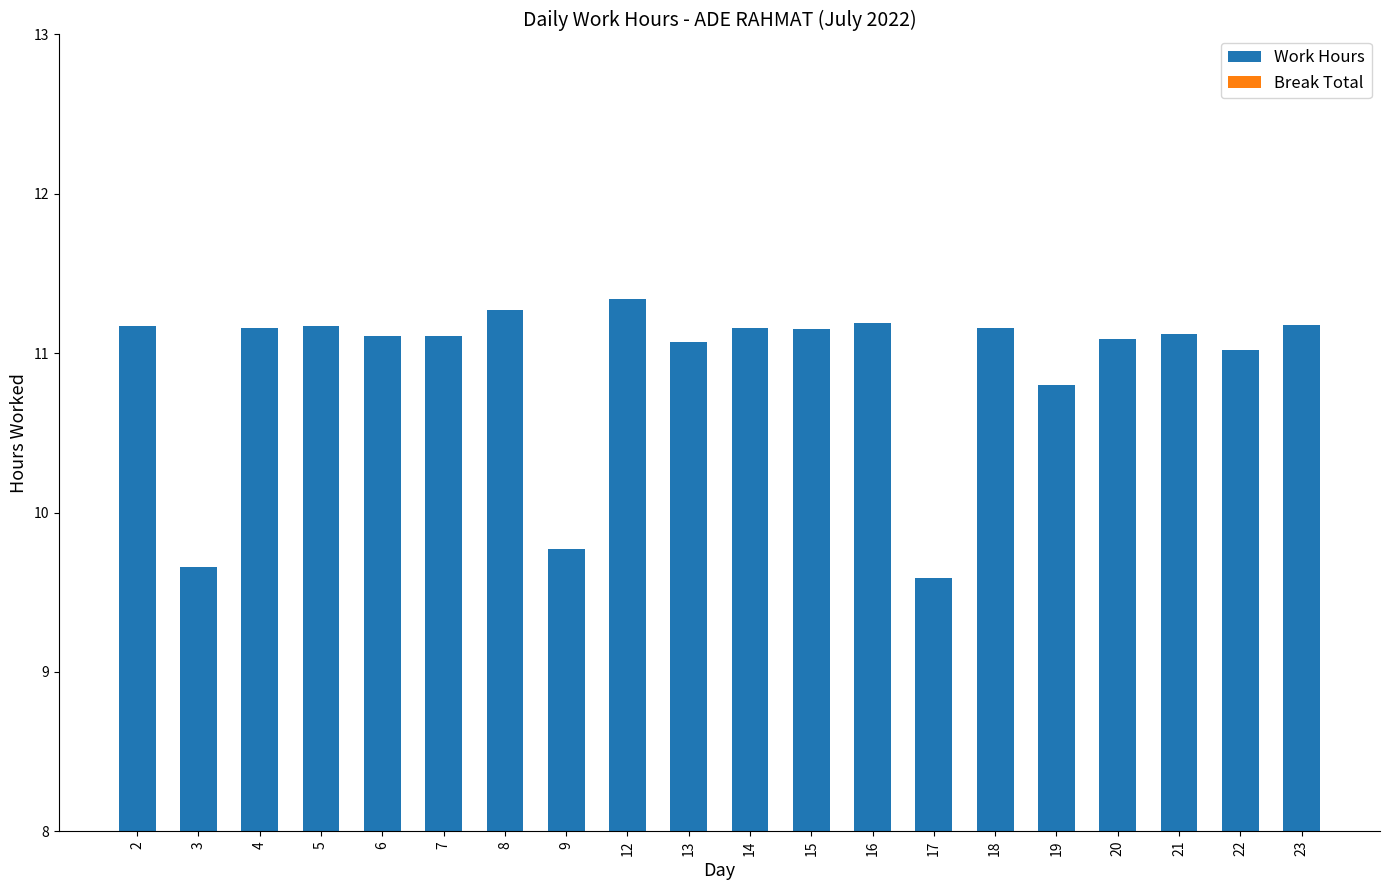

The value at 19 is 10.8. True or false?

True